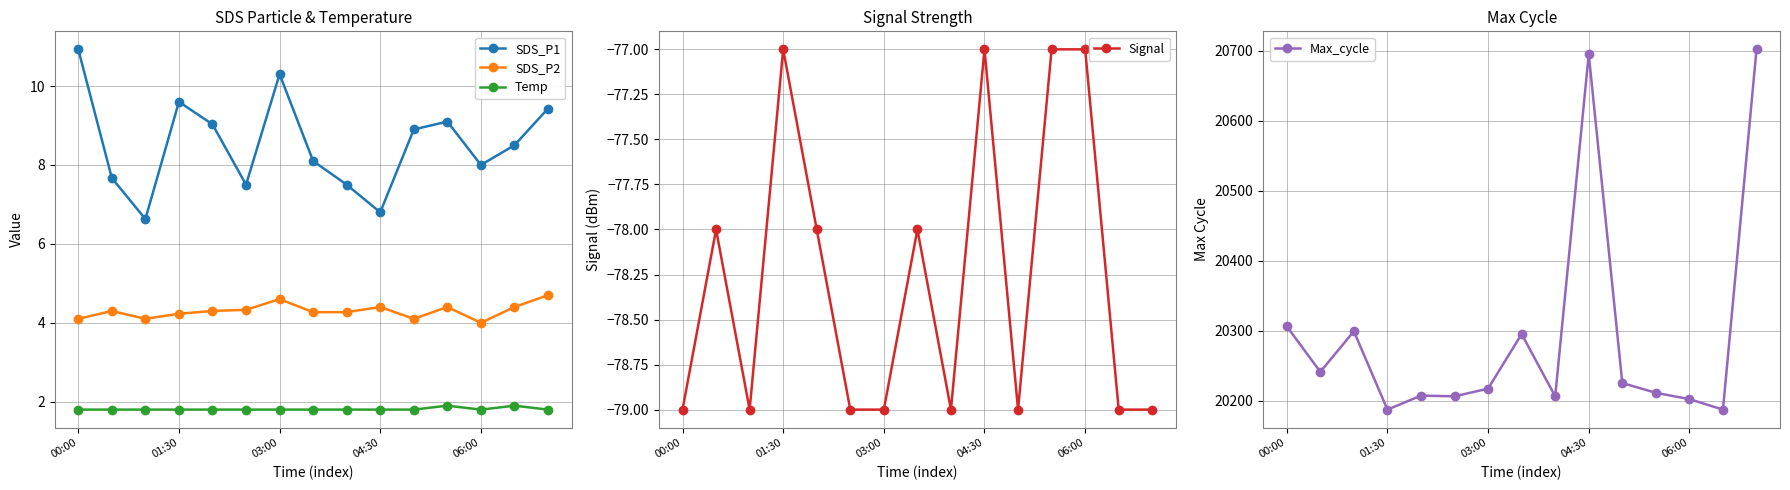

In Signal, how many points are higher than both neighbors (excluding endpoints)?

4